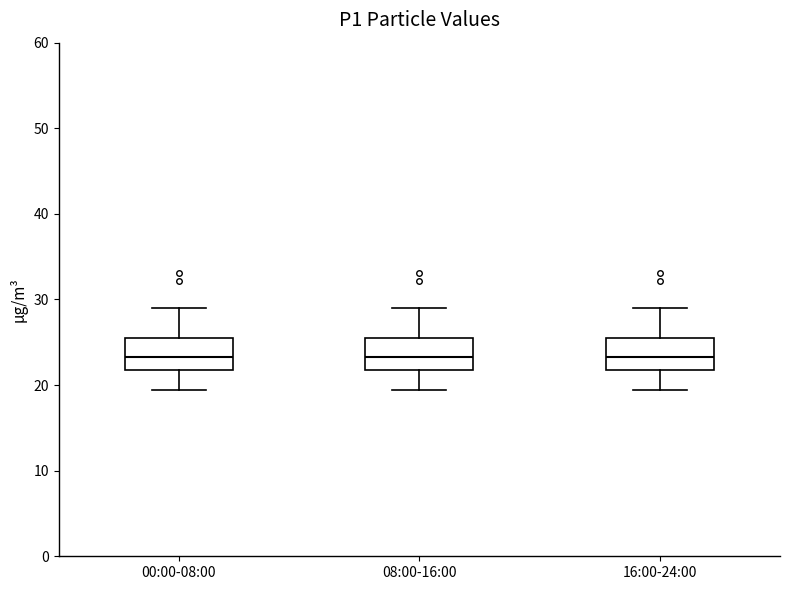

Reading left to right, transcribe this box plot: for each box, give where its median line is, the range the box spans, and where its two whiskers end, as read against the y-axis. The values are not printed on the chart, so give them approximately, as read against the axis.

00:00-08:00: median 23, box 22 to 25, whiskers 19 to 29
08:00-16:00: median 23, box 22 to 25, whiskers 19 to 29
16:00-24:00: median 23, box 22 to 25, whiskers 19 to 29